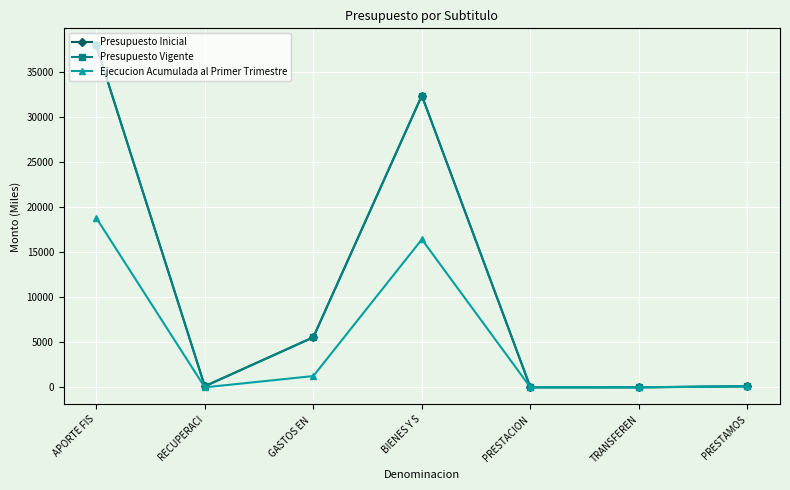

How many lines are shown in the chart?

3